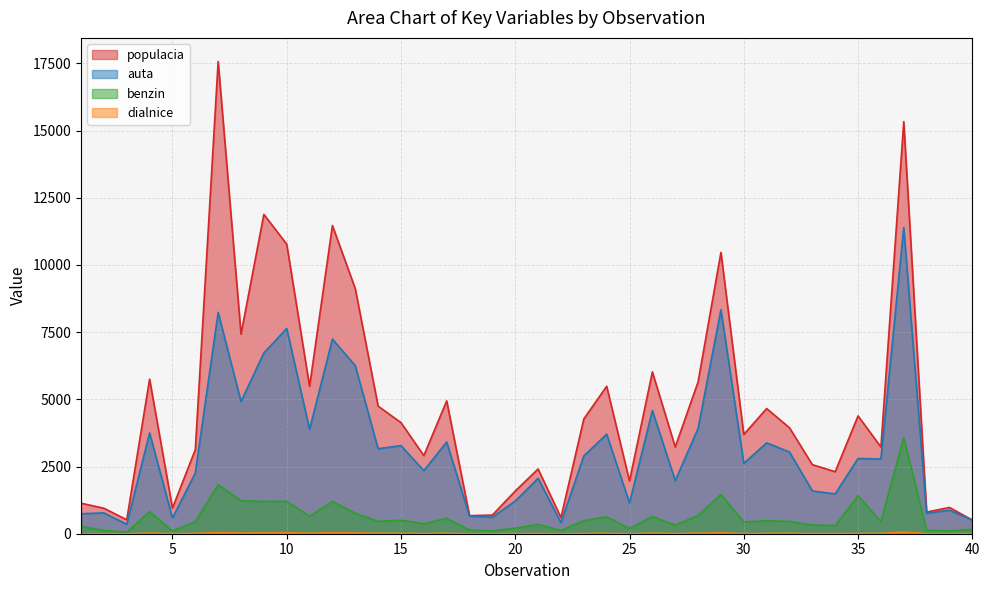

Reading right to left, list all the values displayed in this chart.

populacia: 509	977	805	15329	3226	4383	2307	2569	3941	4656	3692	10466	5648	3227	6019	1961	5485	4270	600	2408	1589	694	672	4942	2906	4133	4745	9116	11466	5482	10772	11879	7427	17567	3126	953	5750	520	948	1136
auta: 508	873	758	11388	2780	2800	1481	1593	3039	3381	2615	8335	3916	1975	4583	1142	3705	2893	415	2061	1215	615	653	3412	2346	3278	3162	6250	7242	3884	7636	6725	4917	8235	2258	586	3750	351	774	743
benzin: 163	105	131	3572	451	1417	300	325	457	482	434	1459	677	320	642	192	628	487	118	349	203	109	136	571	371	503	460	760	1198	650	1205	1200	1229	1819	450	98	821	58	122	270
dialnice: 1	2	2	59	11	10	7	6	13	11	6	28	15	7	17	2	12	9	1	8	4	1	1	13	8	13	13	25	30	17	29	27	22	36	10	3	20	0	2	2